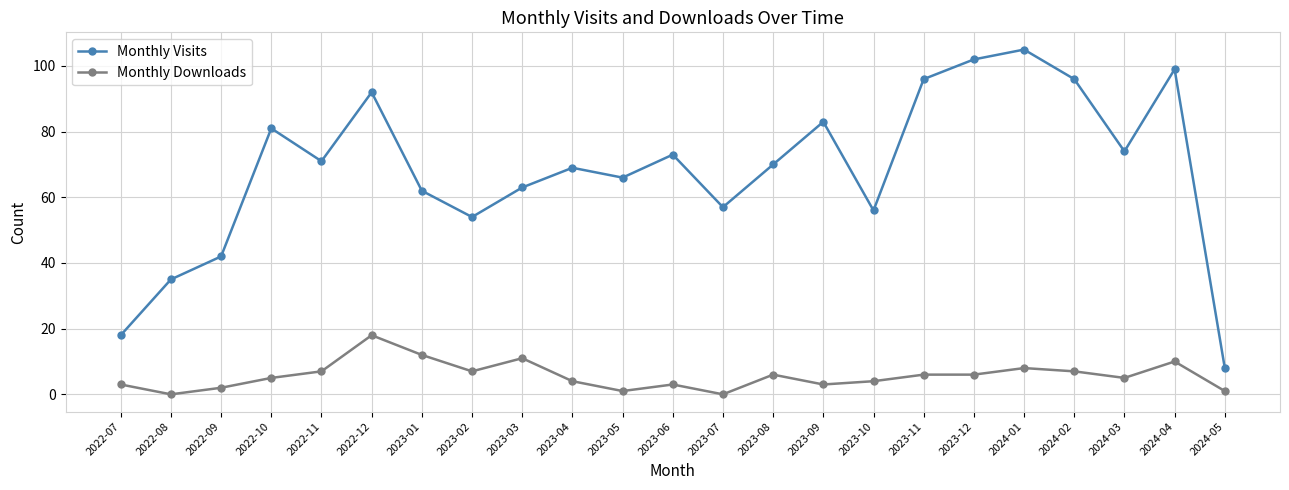

What is the sum of all Monthly Visits values?

1572